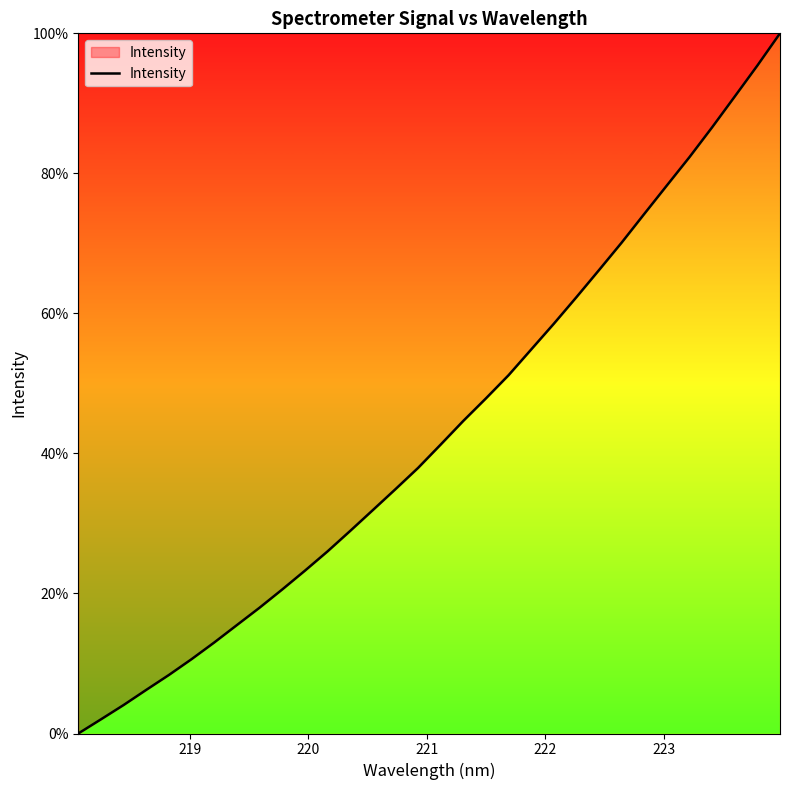

What is the difference between the maximum and minimum values?

100.0